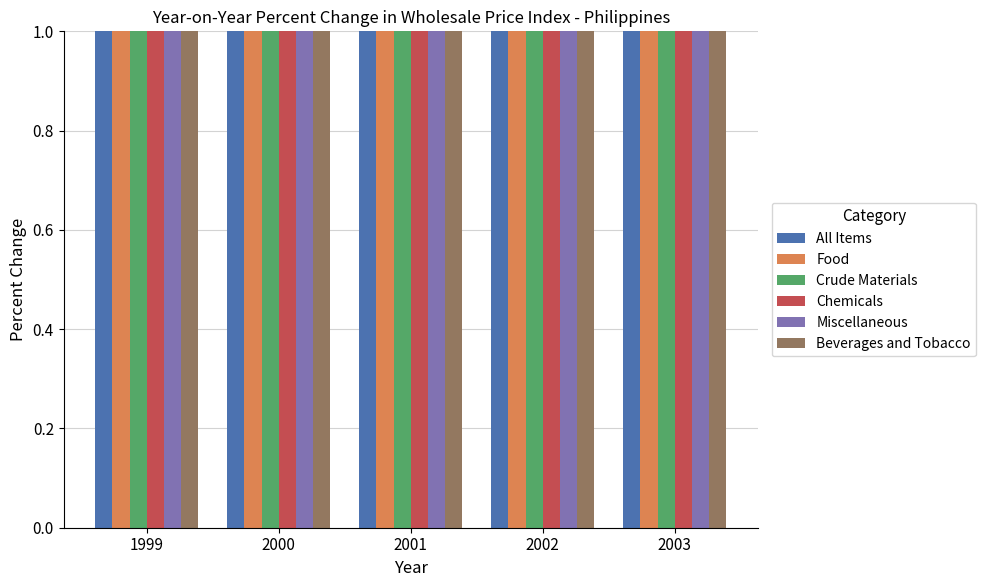

The All Items series shows 1.6 at 2003. True or false?

False